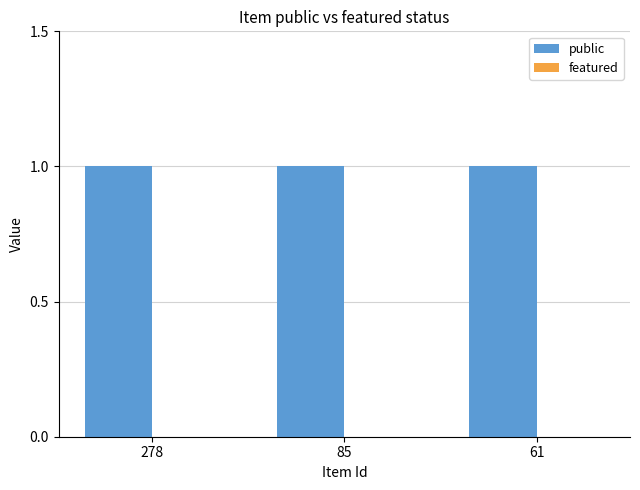

How many bars are there in each group?

2